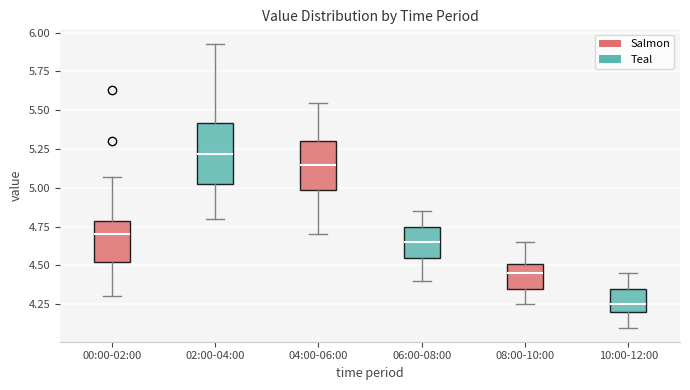

Which box has the lowest median line?

10:00-12:00